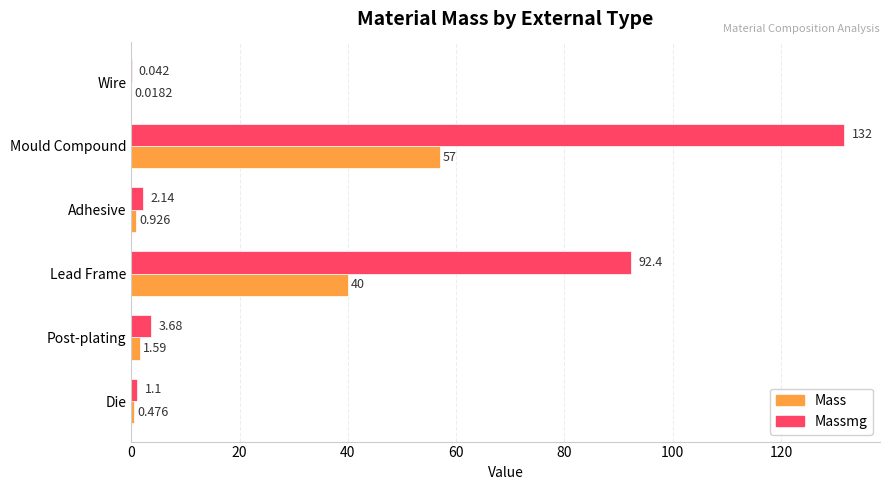

Is the value of Massmg at Die greater than the value of Mass at Die?

Yes